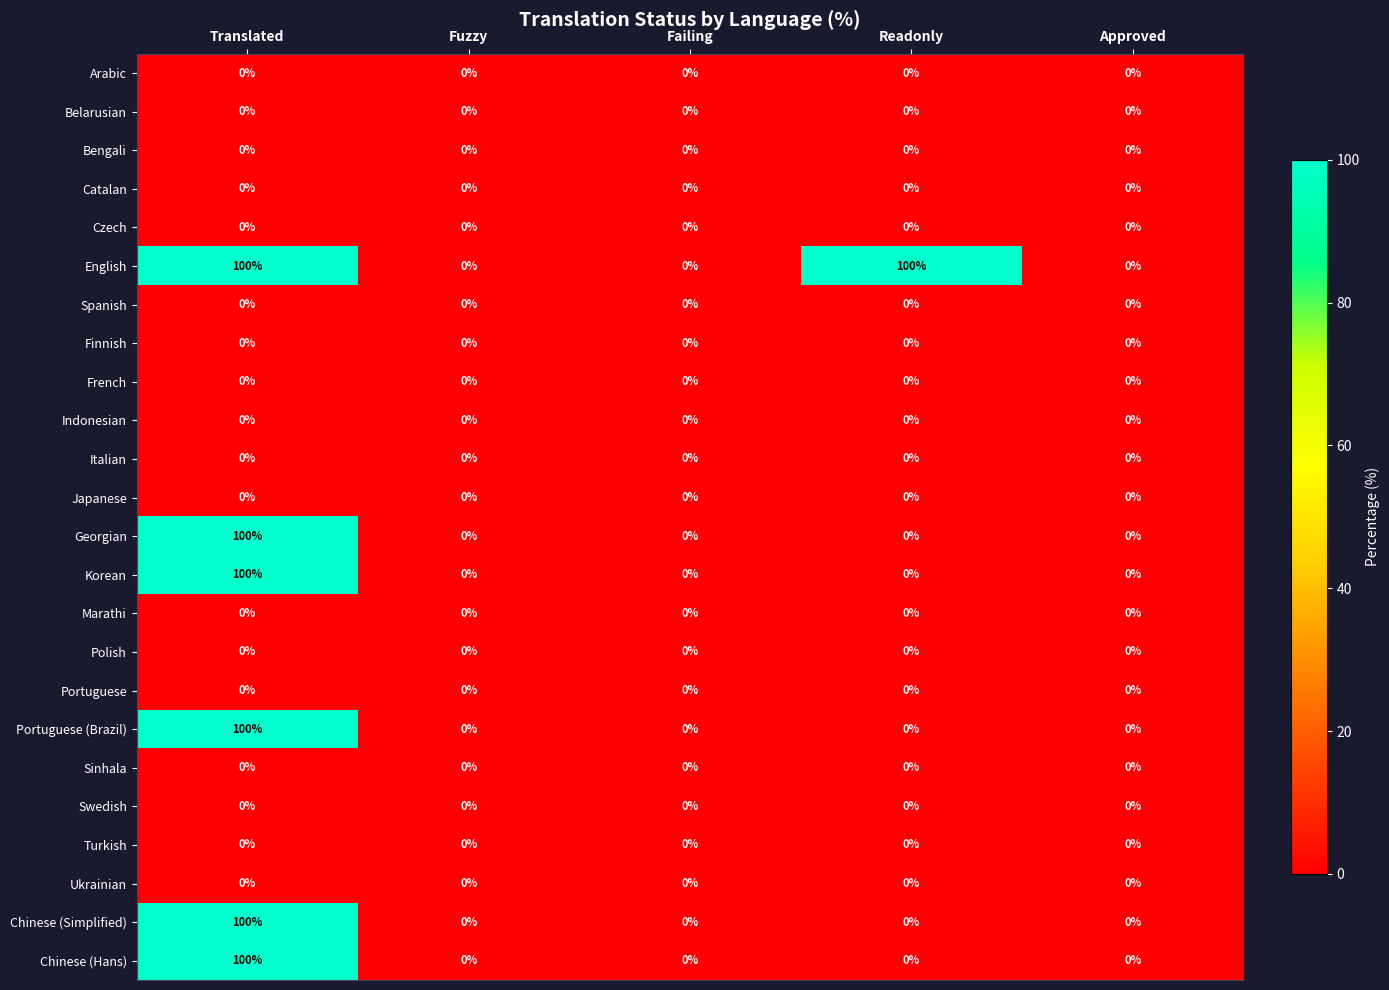

Count the English values in the range 0 to 100.

5